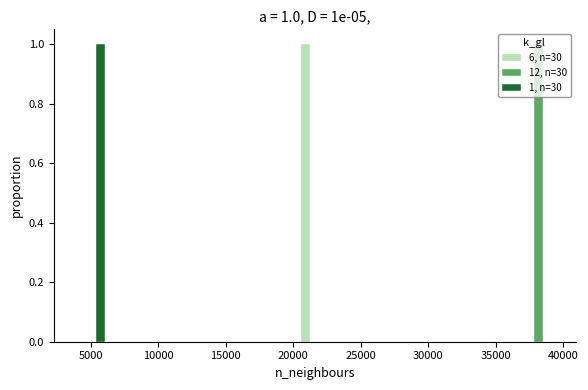

In the 12, n=30 series, which range on the x-axis has the tallest bar?

37000 to 39500